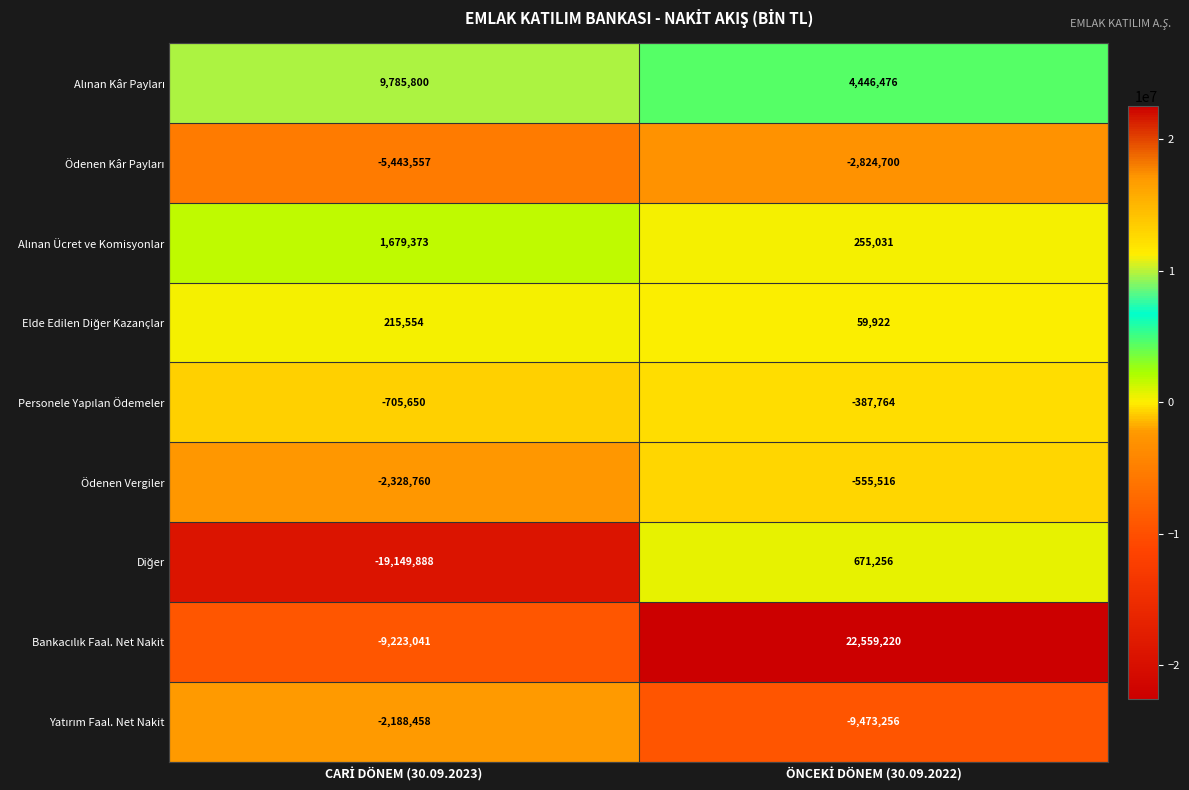

What is the greatest value displayed?

22559220